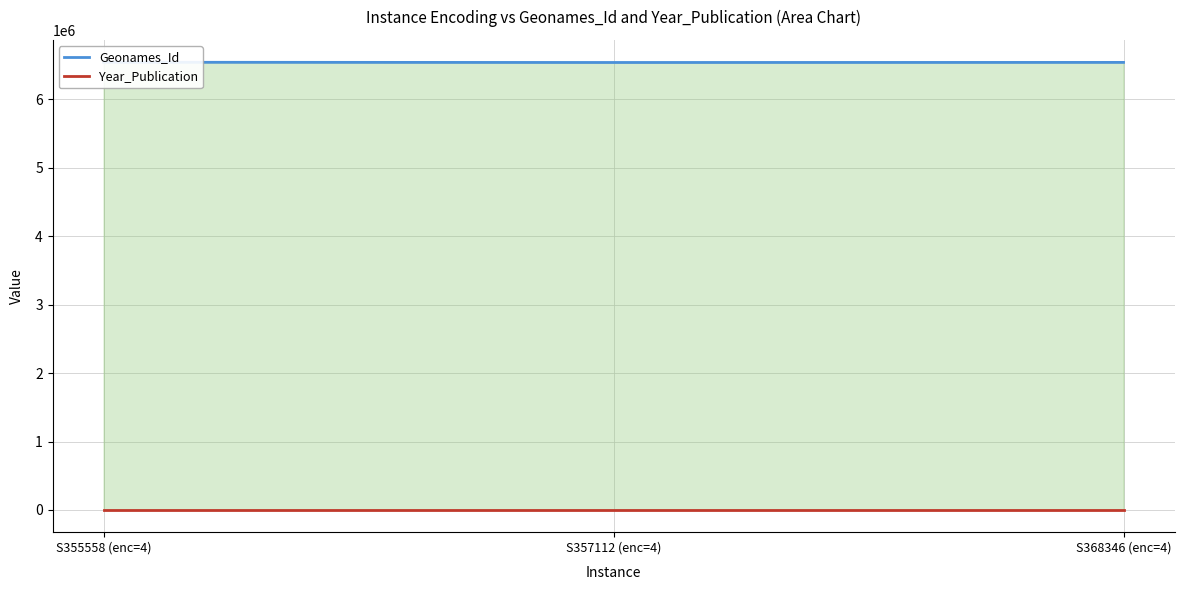

Rank the series at S355558 (enc=4) from lowest to highest value.

Year_Publication, Geonames_Id